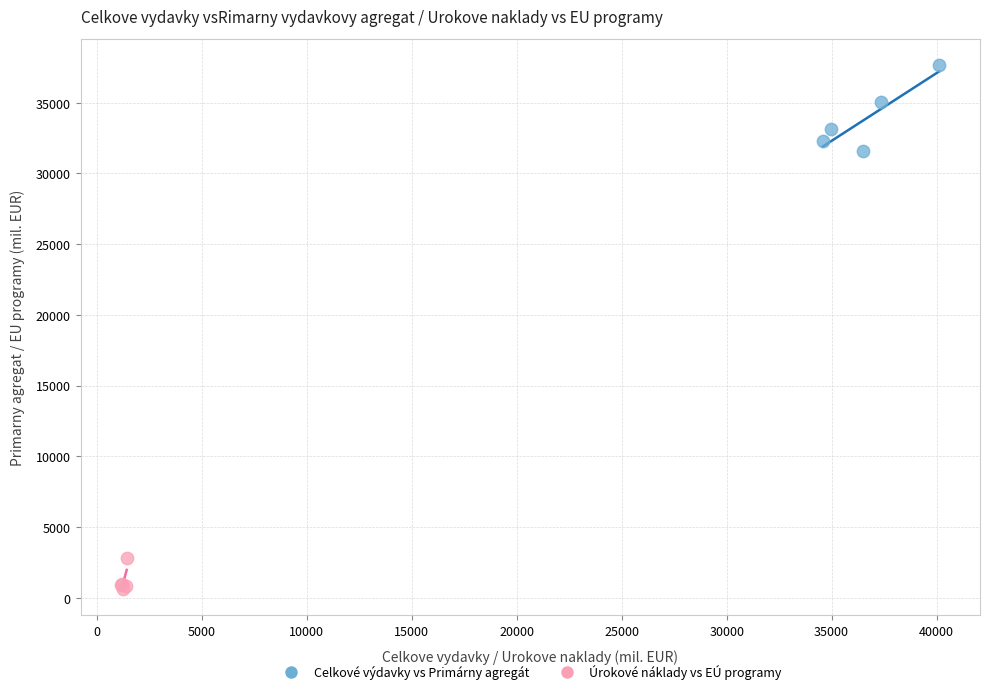

Which series contains the highest Y value?

Celkové výdavky vs Primárny agregát